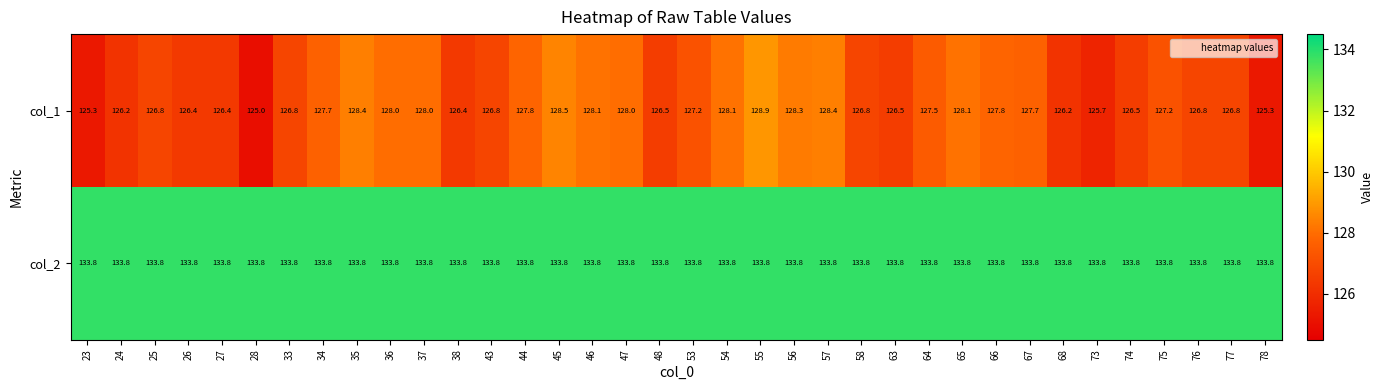

What is the approximate value of col_2 at 35?

133.8